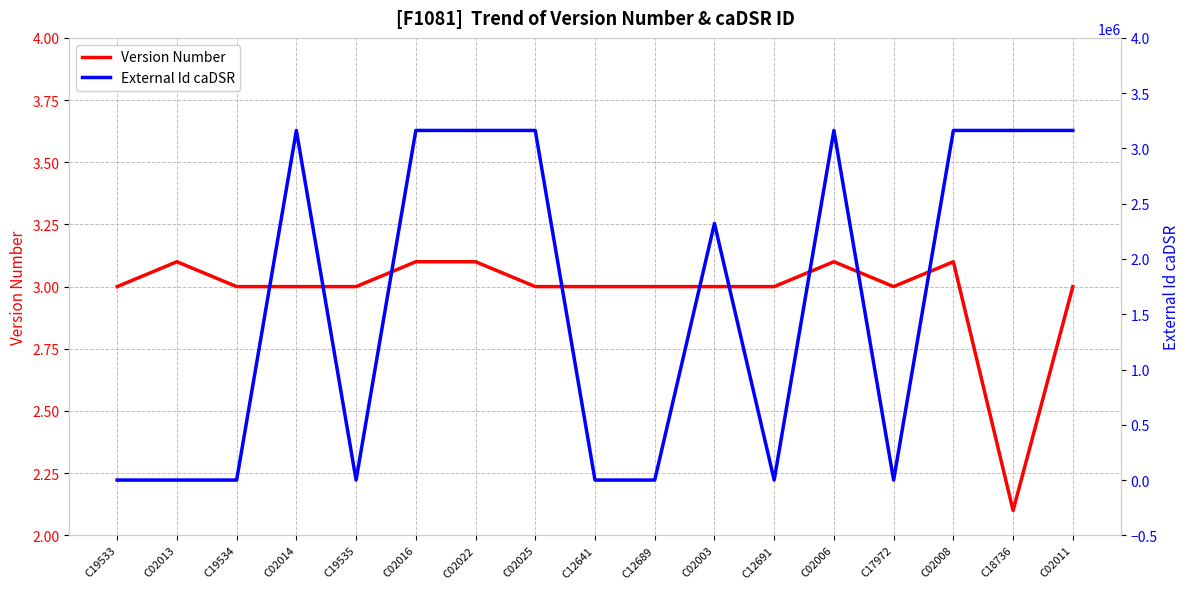

True or false: Version Number has a value of 3.1 at C02006.

True